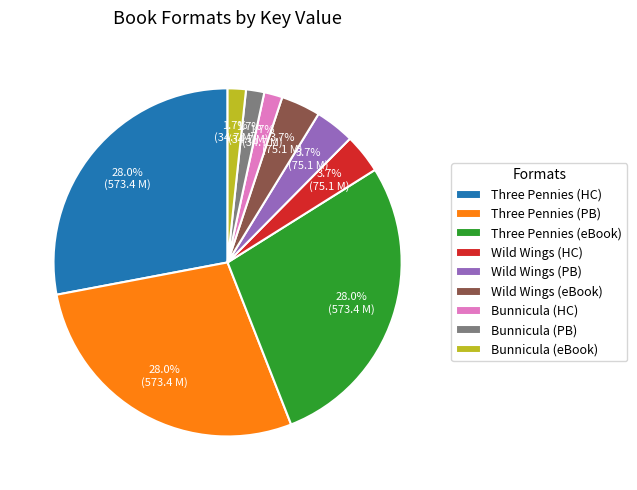

Combined, do Three Pennies (HC) and Bunnicula (HC) account for over 50%?

No